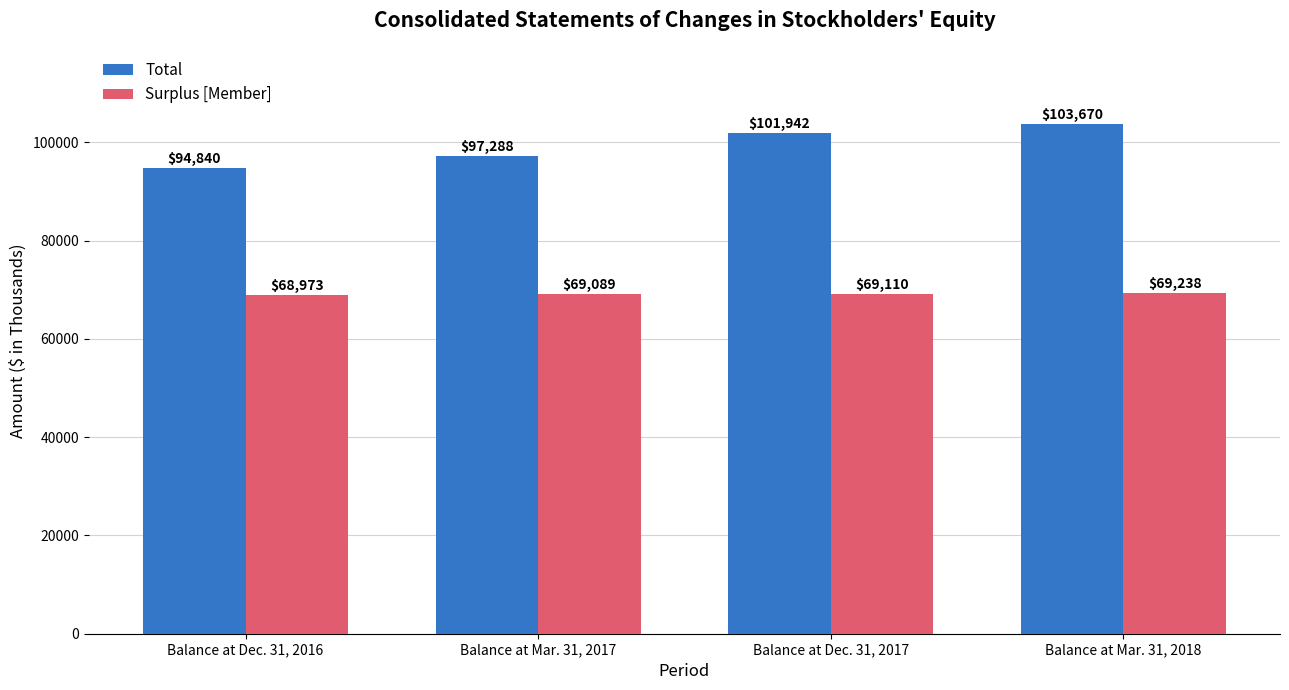

The Surplus [Member] series shows 30547 at Balance at Mar. 31, 2017. True or false?

False